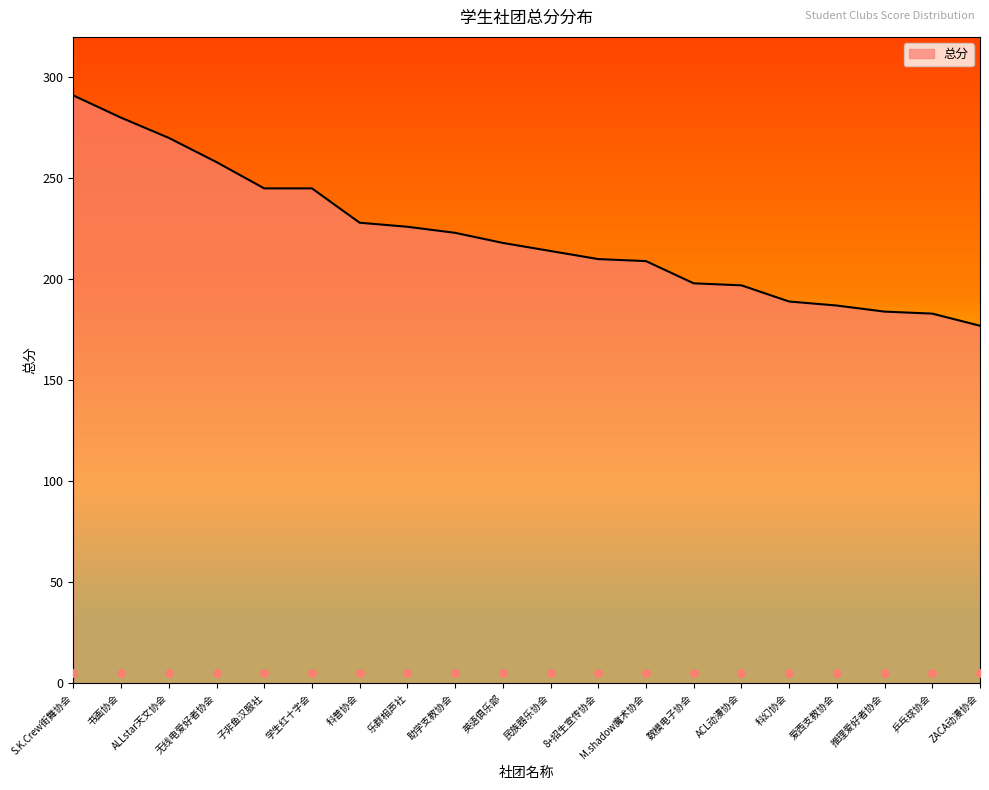

Approximately how many times larger is the value at ZACA动漫协会 compared to 书画协会?

0.6